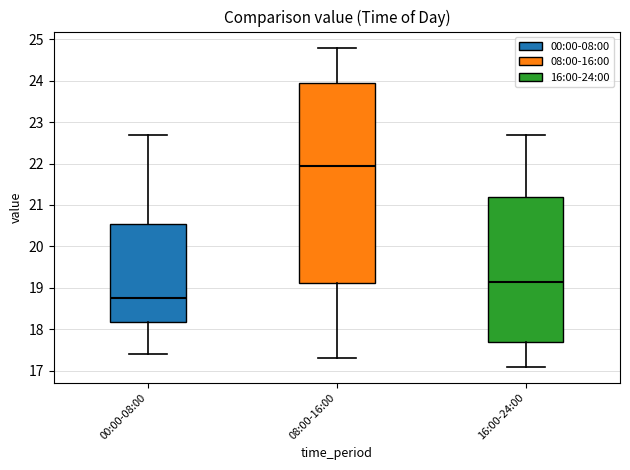

Which box is the tallest, from its lower edge to its upper edge?

08:00-16:00